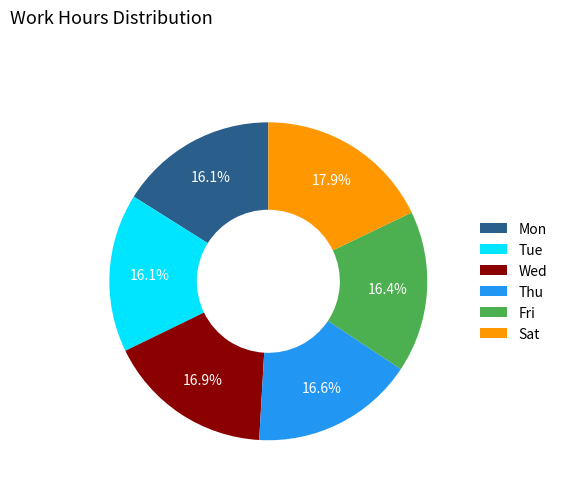

Does any single category account for the majority?

No